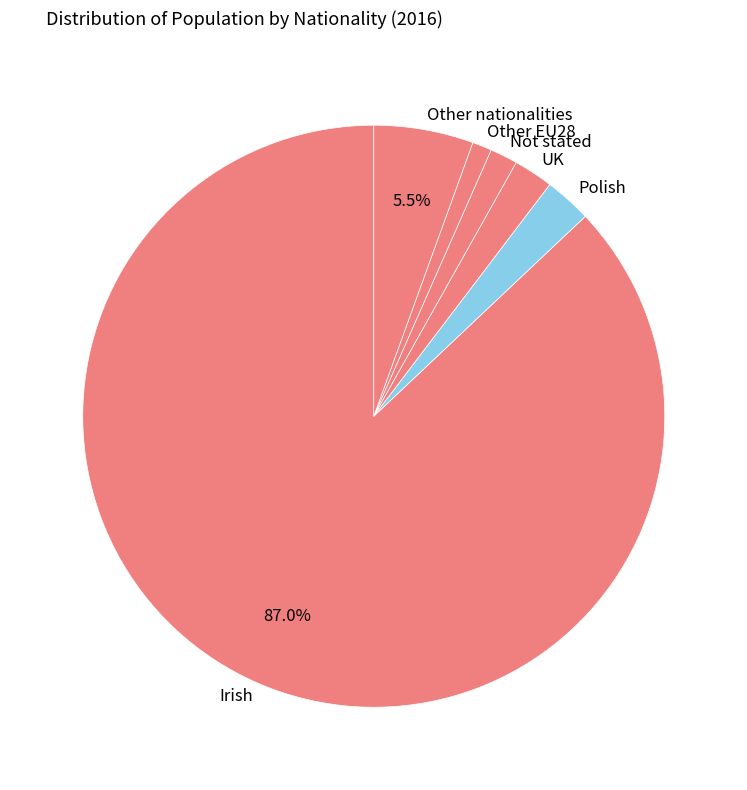

Count the number of slices in the pie.

6